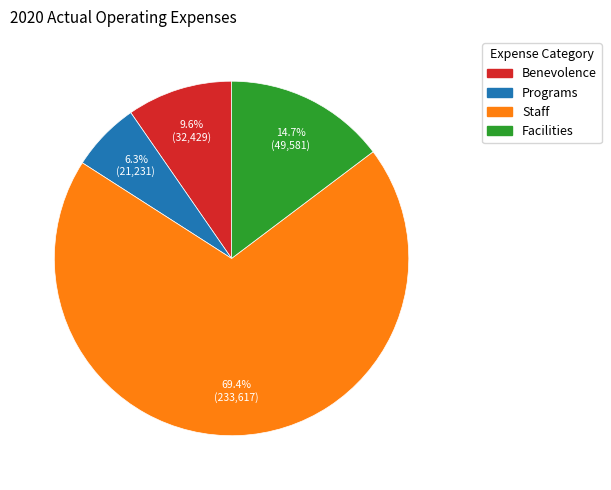

Which slice is the smallest?

Programs